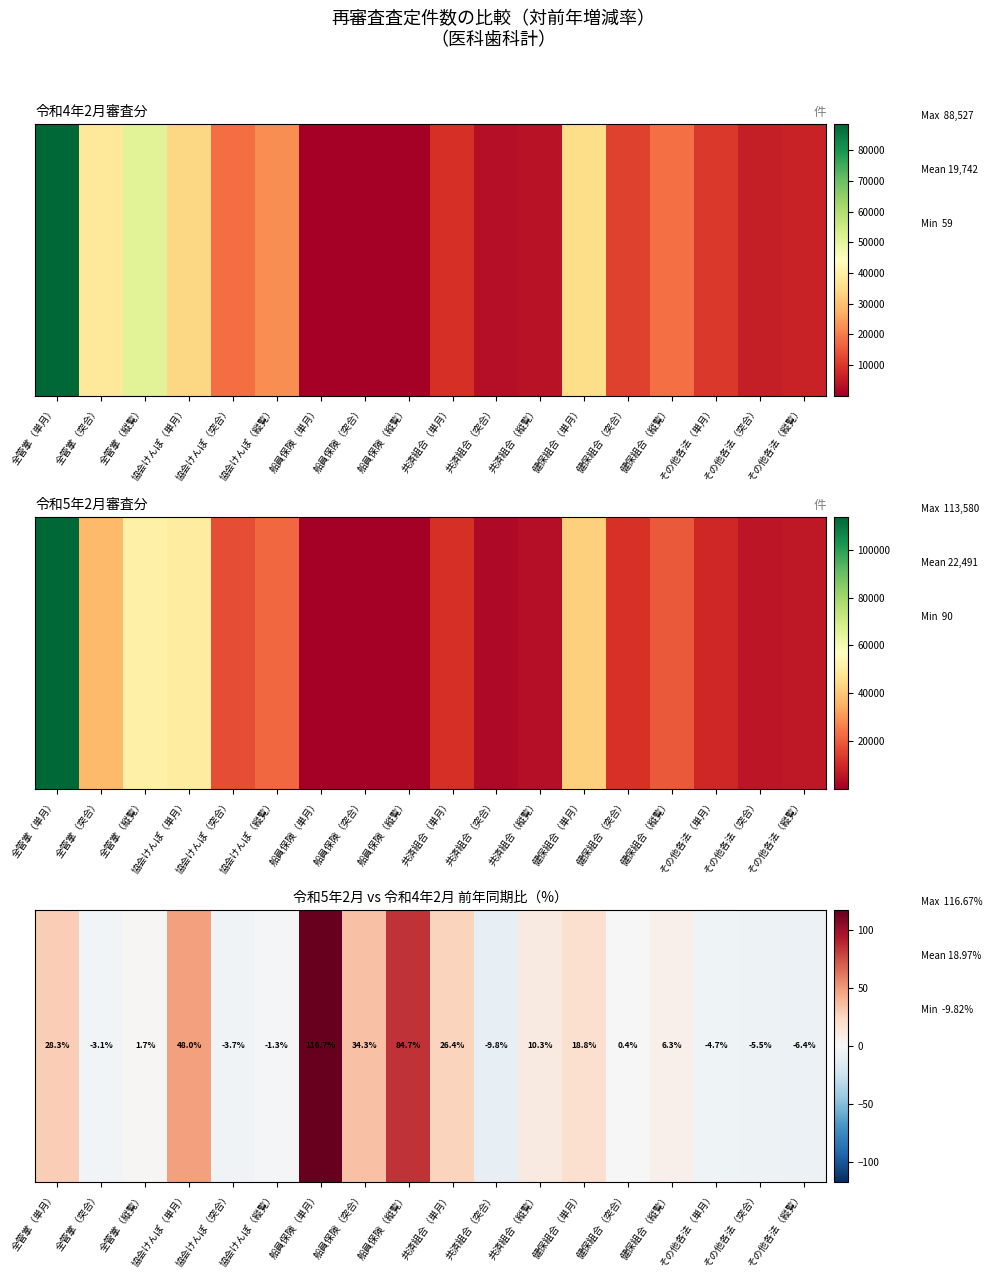

True or false: the data shows 116.7 at 船員保険（単月）.

True